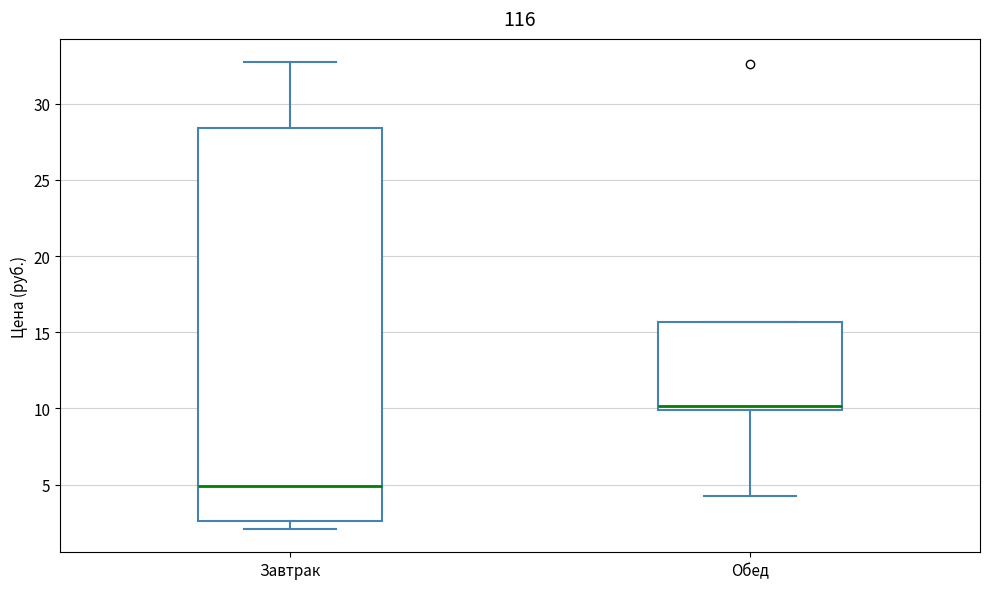

Reading left to right, transcribe this box plot: for each box, give where its median line is, the range the box spans, and where its two whiskers end, as read against the y-axis. The values are not printed on the chart, so give them approximately, as read against the axis.

Завтрак: median 5.0, box 2.5 to 28.5, whiskers 2.0 to 32.5
Обед: median 10.0 (just above the box's lower edge), box 10.0 to 15.5, whiskers 4.5 to 15.5